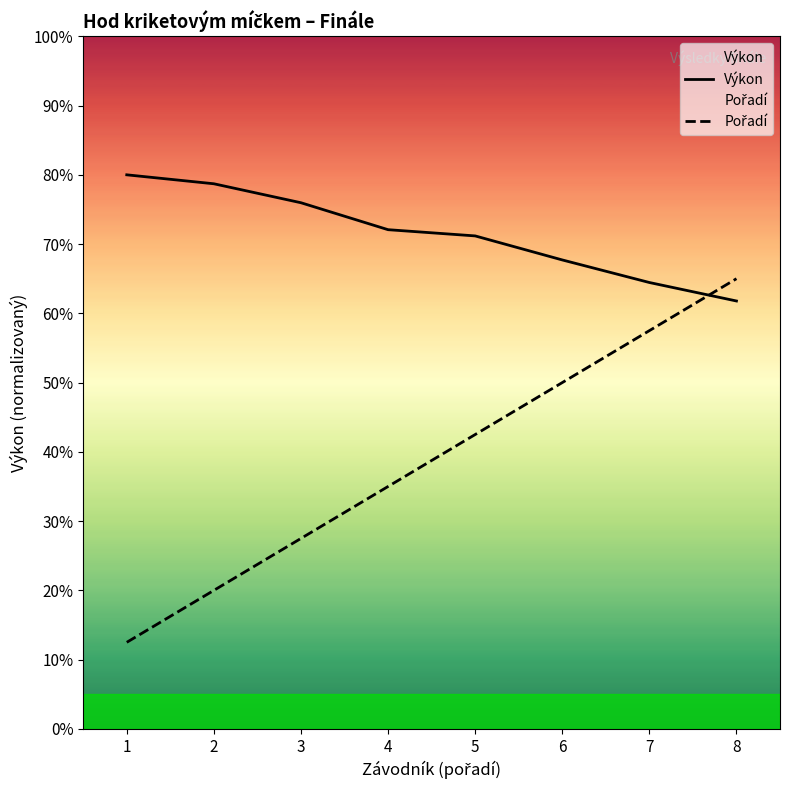

True or false: Výkon has more than 0 points higher than both neighbors.

False